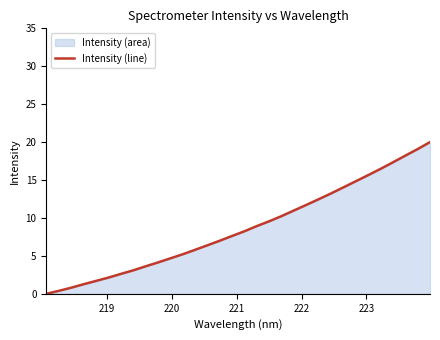

What is the difference between the maximum and minimum values?

20.0